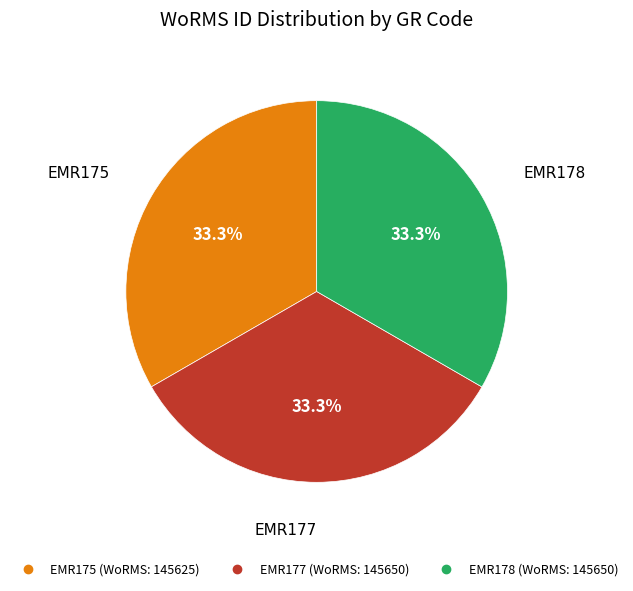

How many segments does this pie chart have?

3